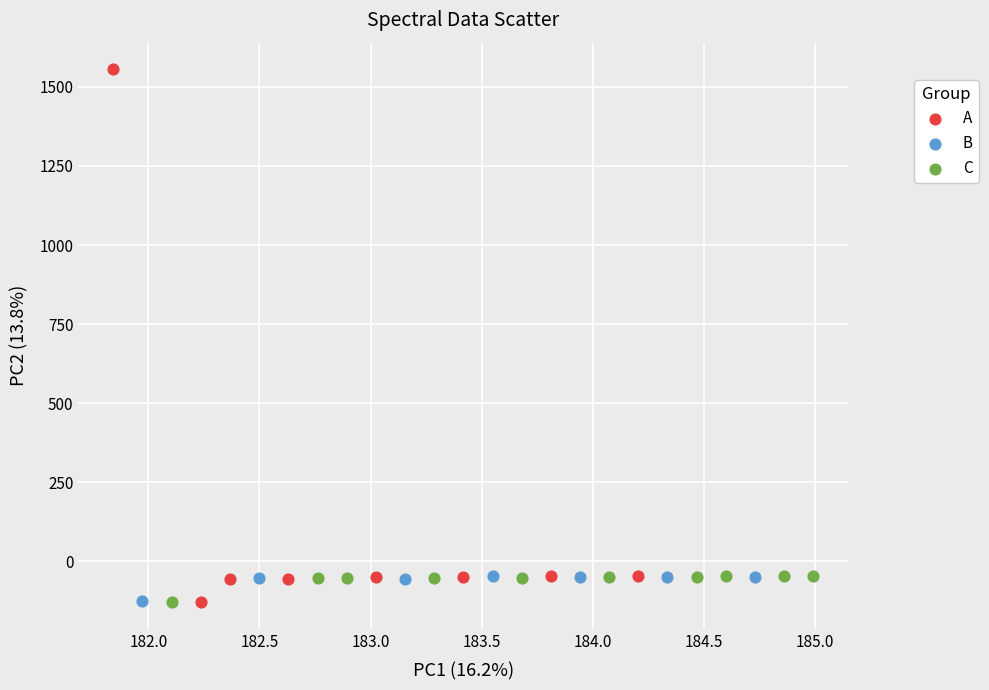

Which series has the widest spread of Y values?

A